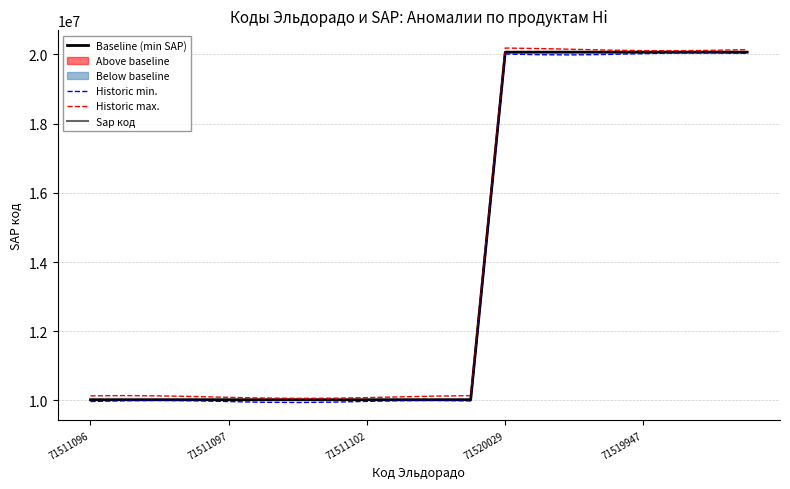

Reading left to right, what are all the values shown in this chart?

Baseline (min SAP): 10021300.0	10021300.0	10021300.0	10021300.0	10021300.0	10021300.0	10021300.0	10021300.0	10021300.0	10021300.0	10021300.0	10021300.0	20063000.0	20063000.0	20063000.0	20063000.0	20063000.0	20063000.0	20063000.0	20063000.0
Historic min.: 9971300.0	9992820.7	10001287.2	9991563.9	9969548.8	9948595.9	9941415.1	9952362.0	9974796.5	9995110.0	10000980.7	9988847.5	20007770.2	19988165.2	19983624.7	19996902.8	20019945.3	20038774.9	20041969.7	20027592.0
Historic max.: 10134958.8	10141282.9	10133639.9	10114699.5	10091078.4	10071027.9	10061552.4	10065961.8	10082715.9	10105962.0	10127579.5	10140016.8	20180629.2	20166396.7	20143991.0	20121239.2	20106089.0	20103832.9	20115259.0	20136375.8
Sap код: 10021340.0	10021269.0	10021343.0	10021342.0	10021341.0	10021345.0	10021344.0	10021347.0	10021346.0	10021831.0	10021832.0	10022061.0	20063159.0	20062946.0	20063138.0	20063139.0	20063137.0	20063151.0	20063152.0	20063153.0